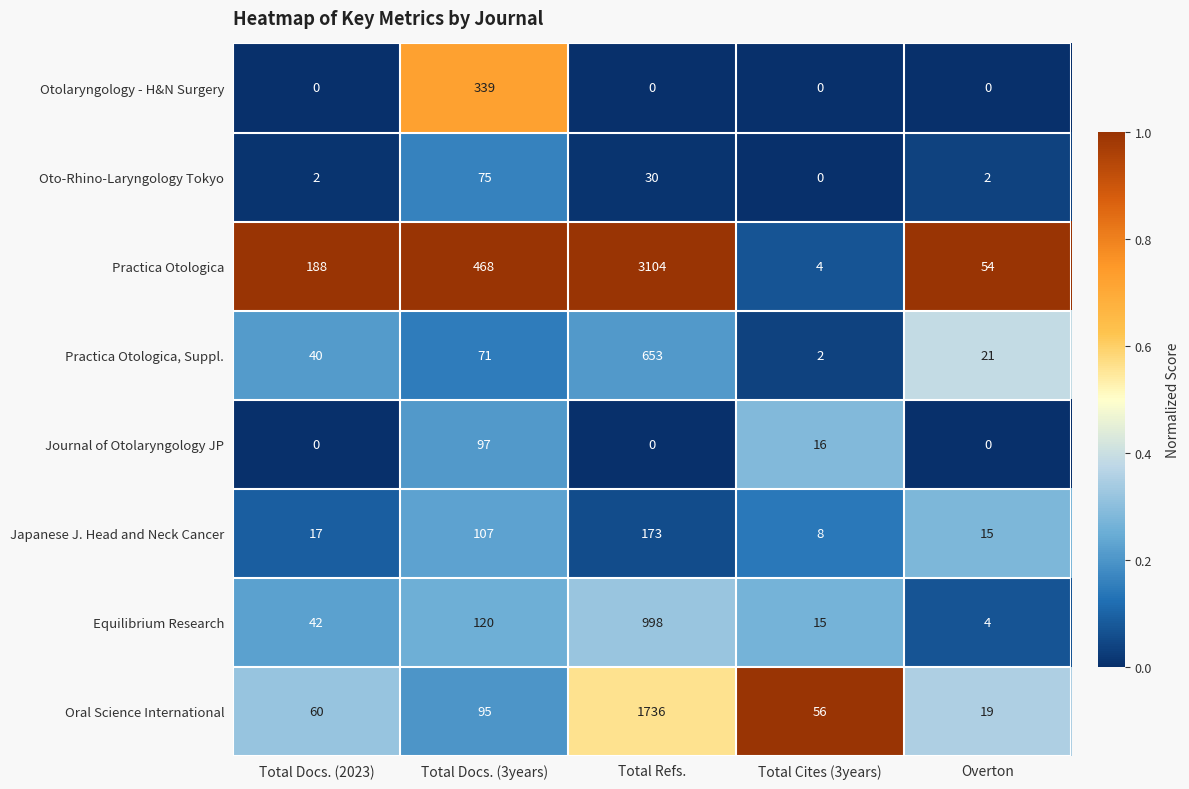

What is the difference between the second highest and minimum values in the Journal of Otolaryngology JP series?

16